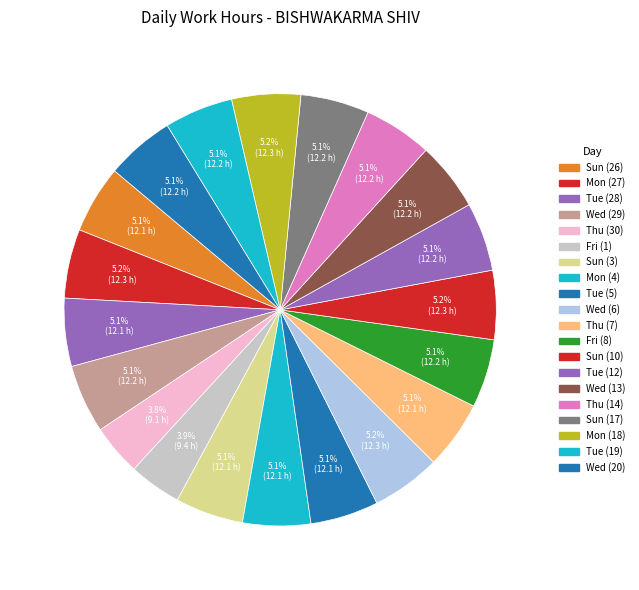

Does any single category account for the majority?

No